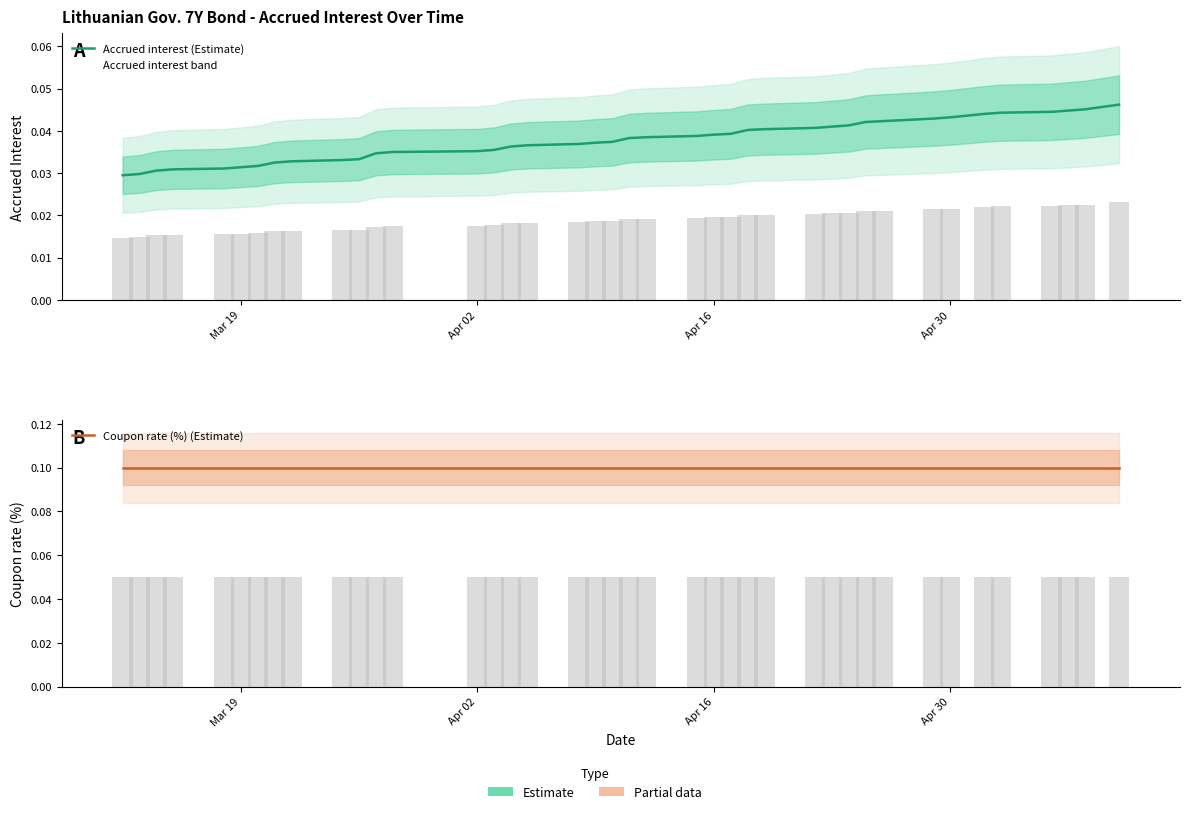

Reading right to left, what are all the values shown in this chart?

Accrued interest (Estimate): 0.0	0.0	0.0	0.0	0.0	0.0	0.0	0.0	0.0	0.0	0.0	0.0	0.0	0.0	0.0	0.0	0.0	0.0	0.0	0.0	0.0	0.0	0.0	0.0	0.0	0.0	0.0	0.0	0.0	0.0	0.0	0.0	0.0	0.0	0.0	0.0	0.0	0.0	0.0	0.0
Coupon rate (%) (Estimate): 0.1	0.1	0.1	0.1	0.1	0.1	0.1	0.1	0.1	0.1	0.1	0.1	0.1	0.1	0.1	0.1	0.1	0.1	0.1	0.1	0.1	0.1	0.1	0.1	0.1	0.1	0.1	0.1	0.1	0.1	0.1	0.1	0.1	0.1	0.1	0.1	0.1	0.1	0.1	0.1